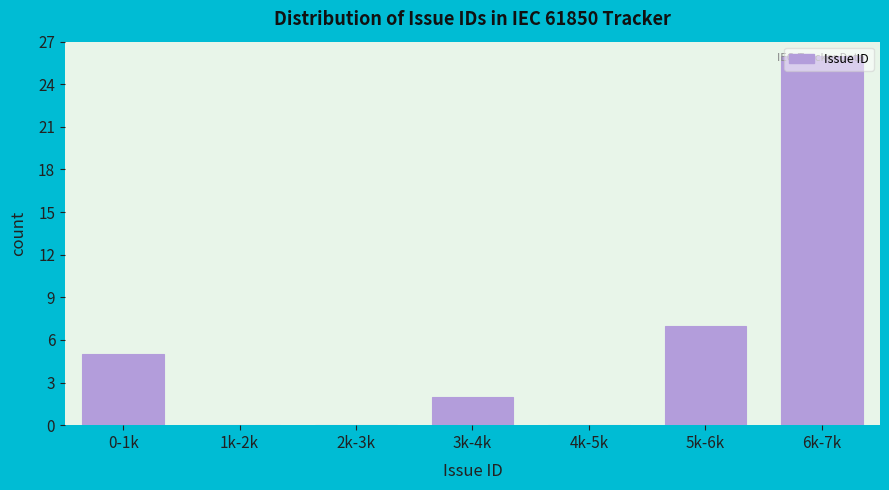

What is the greatest value displayed?

26